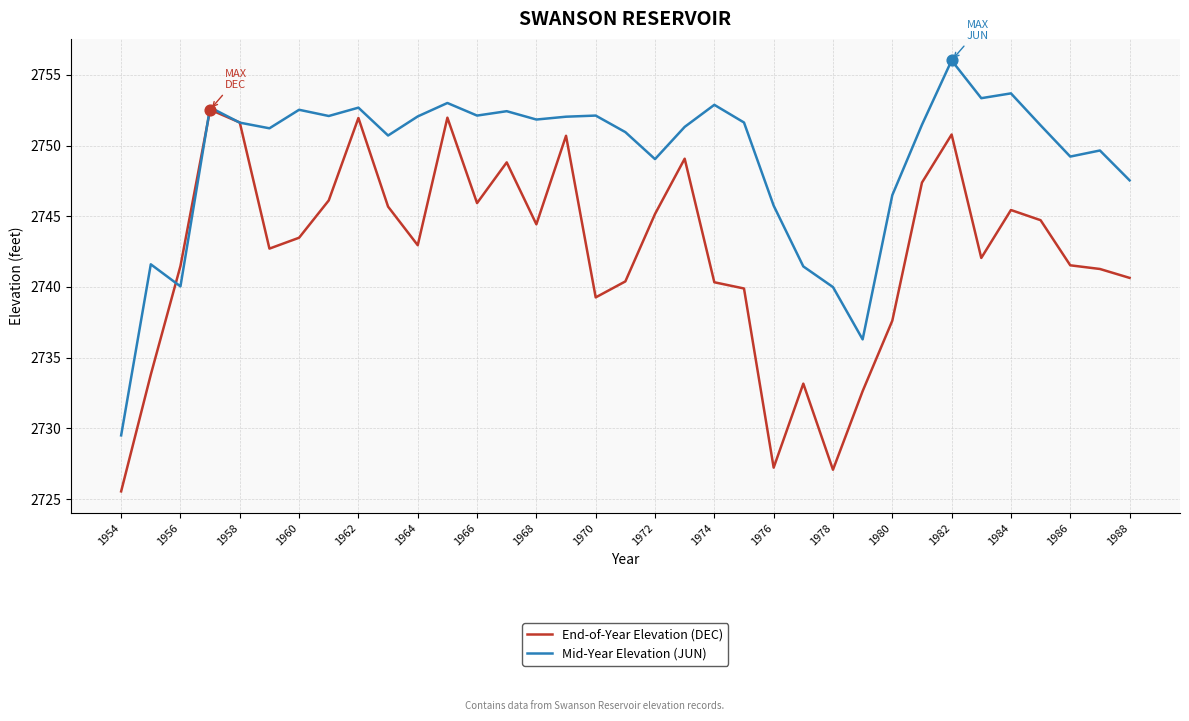

List the series in order of their overall mean, lowest first.

End-of-Year Elevation (DEC), Mid-Year Elevation (JUN)